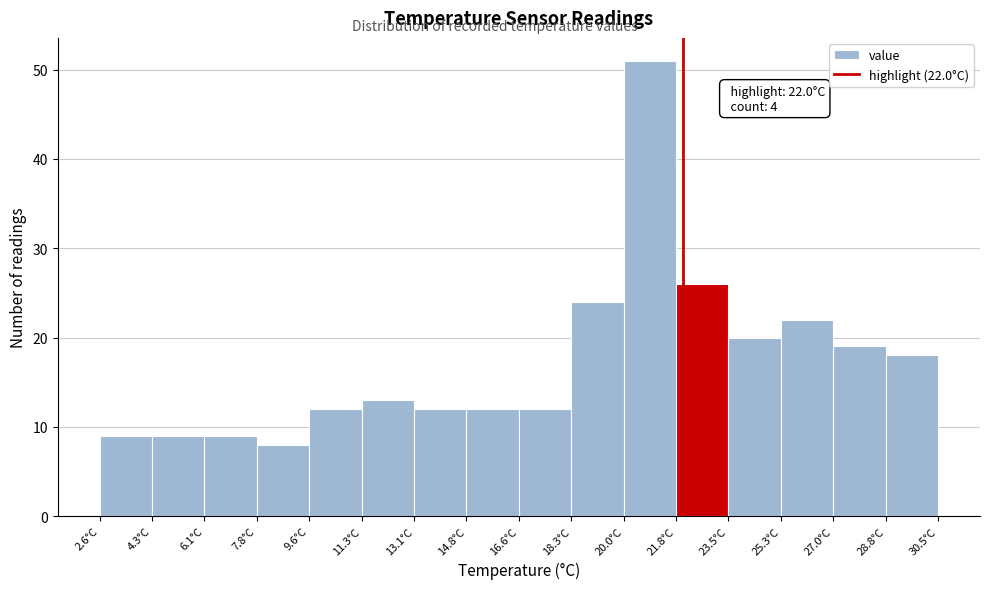

Over which range of the x-axis is the bar tallest?

20.0 to 21.8